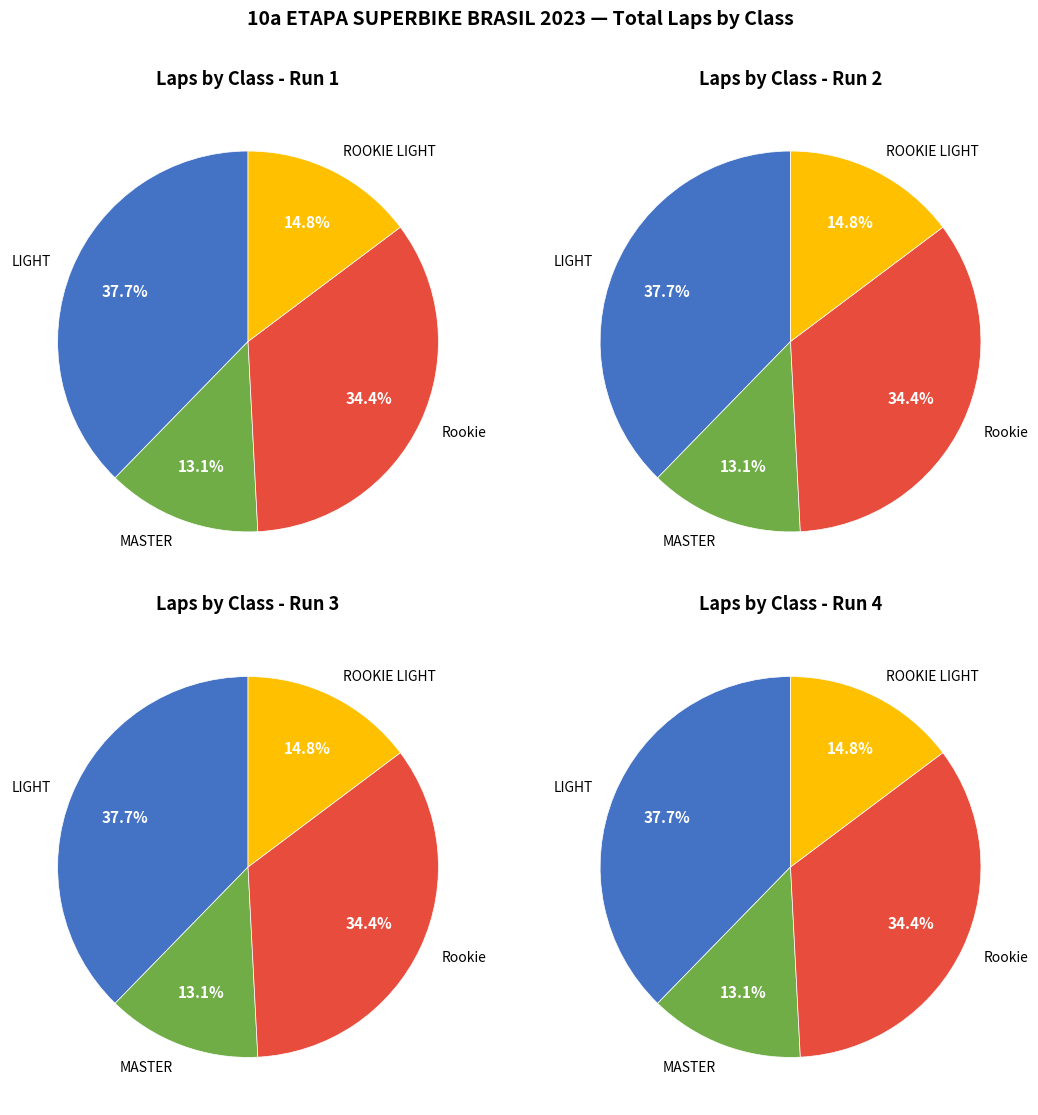

Count the number of slices in the pie.

4